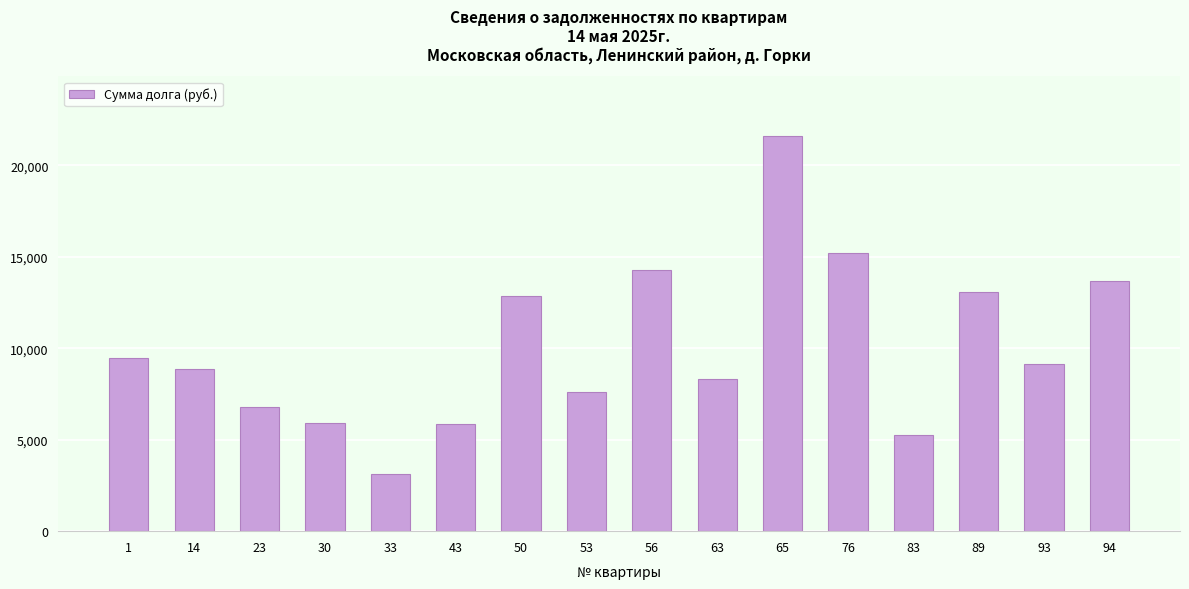

Does the chart contain stacked bars?

No